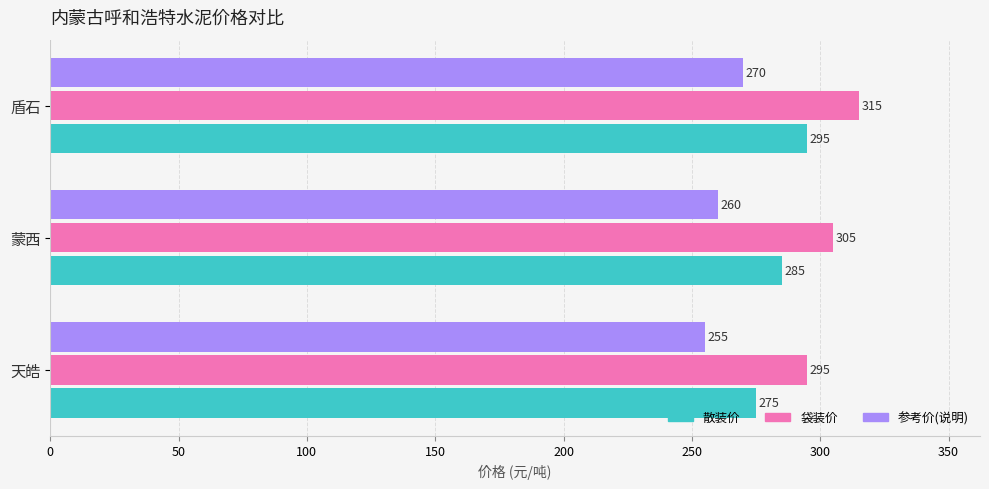

The 参考价(说明) series shows 134 at 盾石. True or false?

False